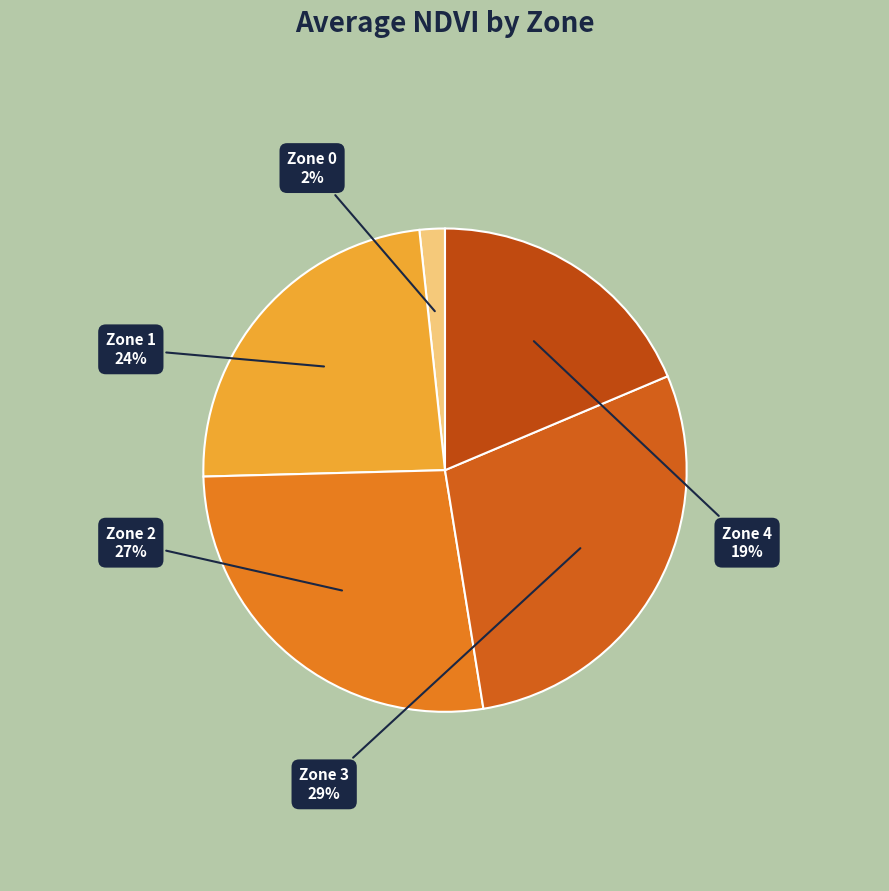

To the nearest percent, what percentage of the pie is Zone 4?

19%